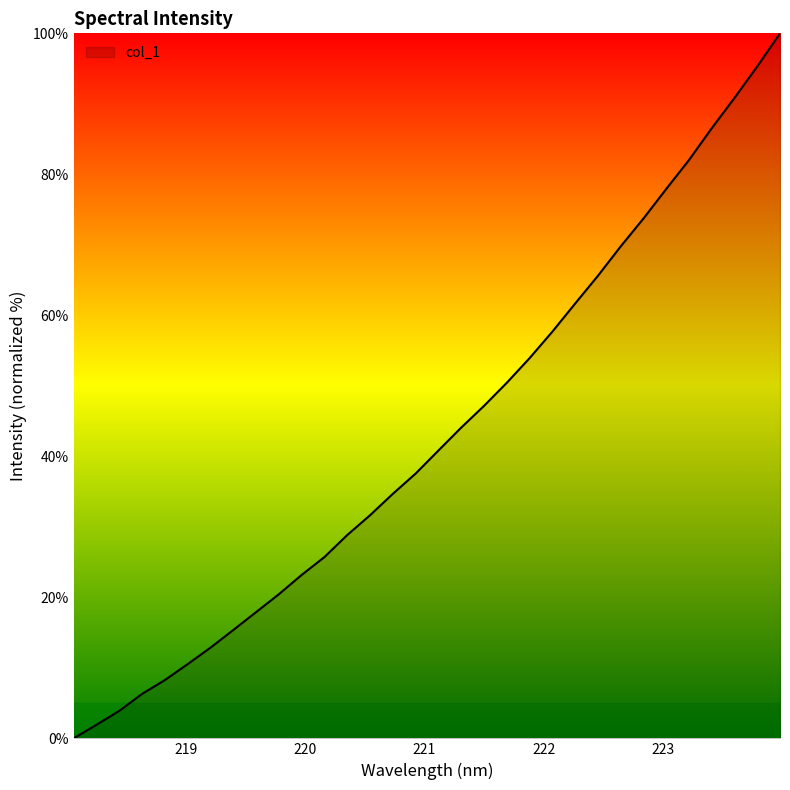

True or false: there are more than 1 points higher than both neighbors.

False